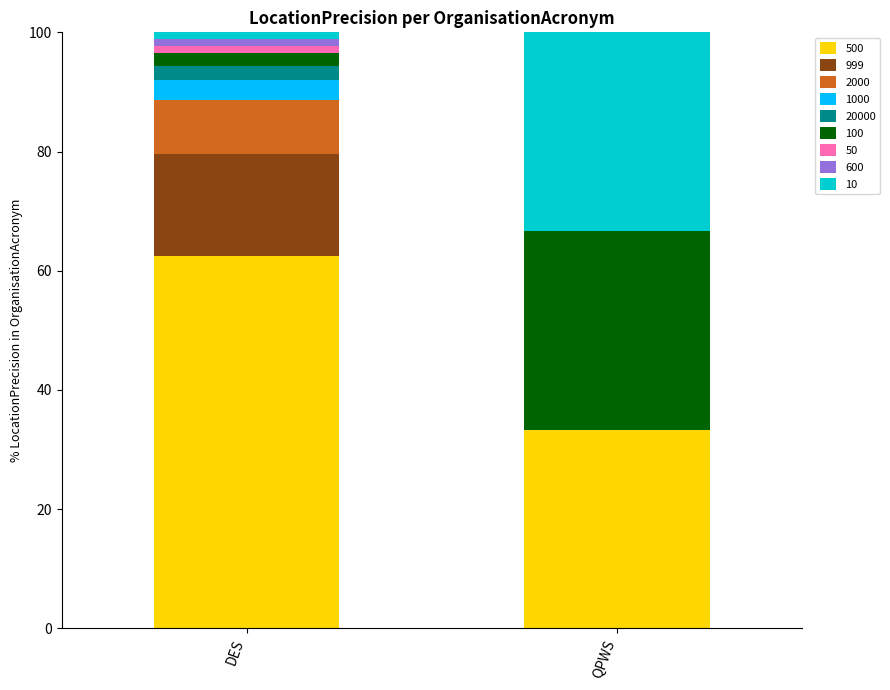

Are the bars grouped side by side (vs. stacked)?

No